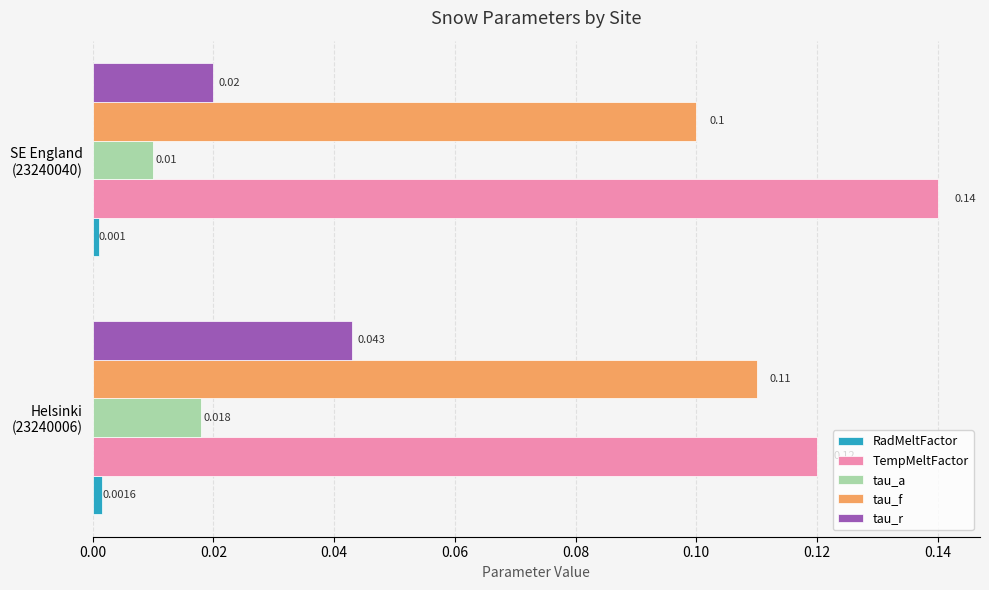

List the series in order of their peak value, highest first.

TempMeltFactor, tau_f, tau_r, tau_a, RadMeltFactor